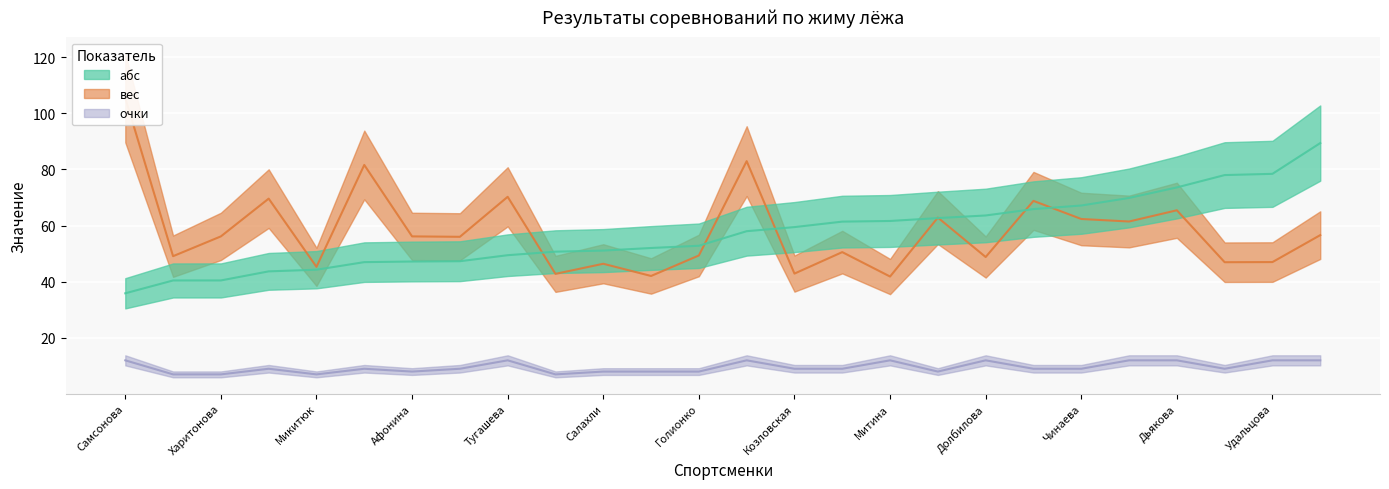

Count the number of data series in this chart.

3